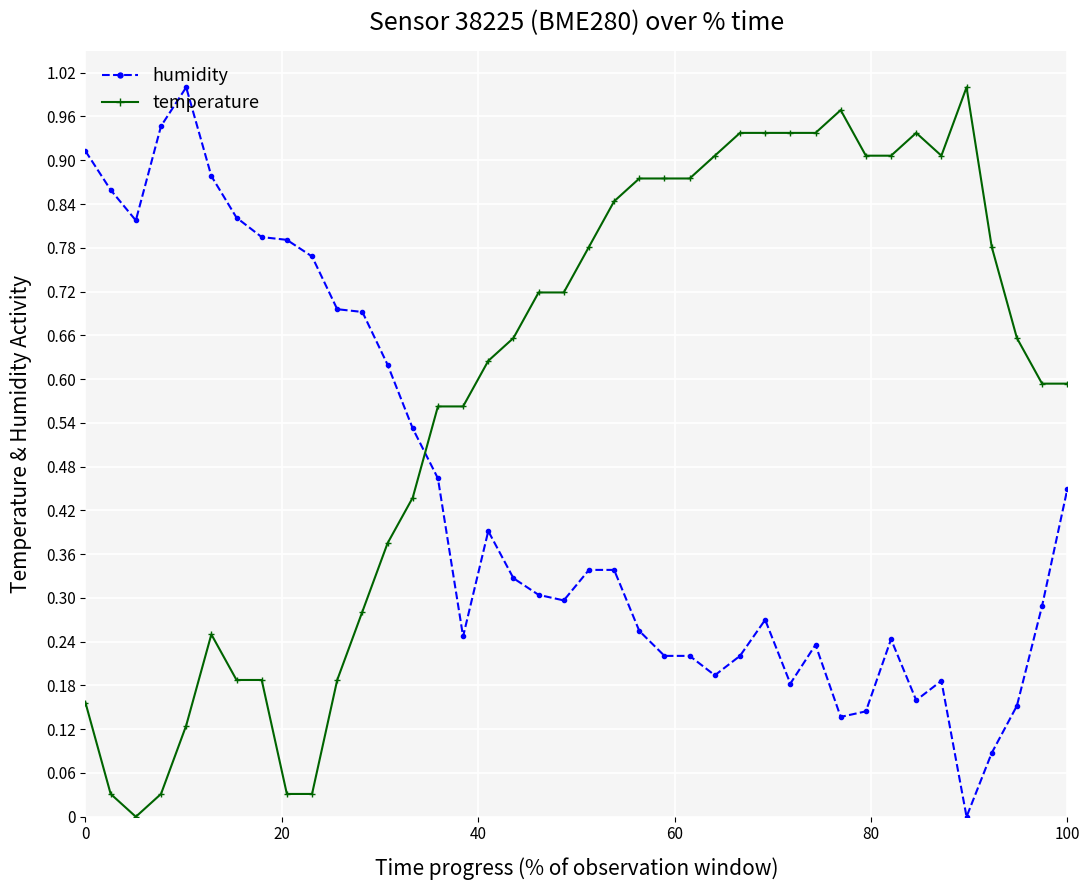

Which series has the largest total across all categories?

temperature